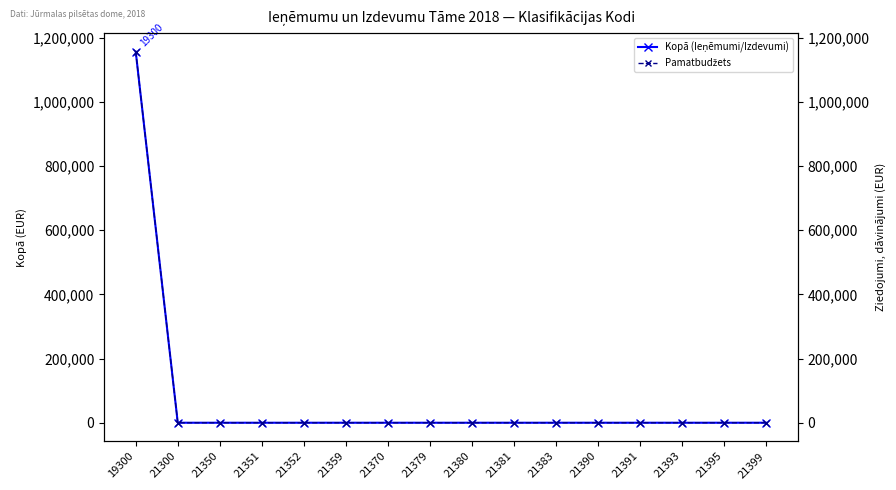

True or false: Kopā (Ieņēmumi/Izdevumi) has more than 1 points higher than both neighbors.

False